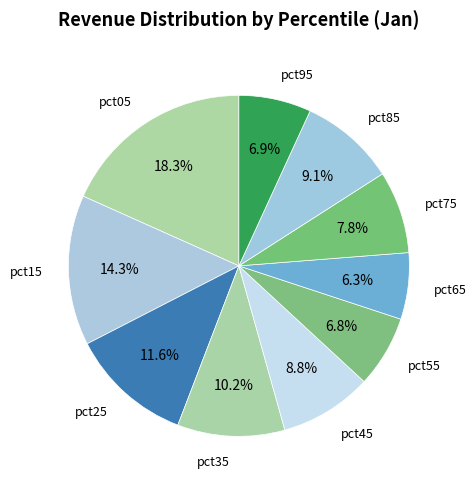

How many segments does this pie chart have?

10